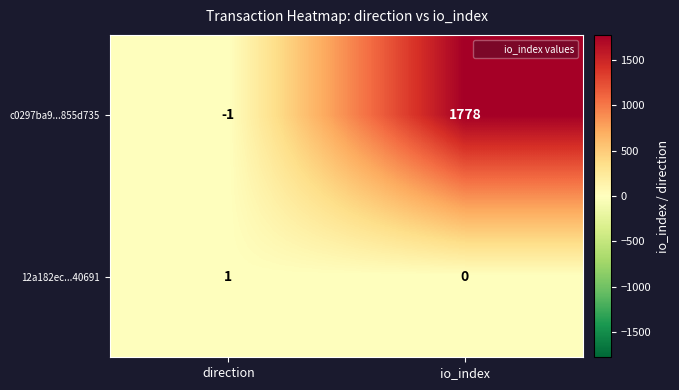

At how many categories does at least one series exceed 1352?

1